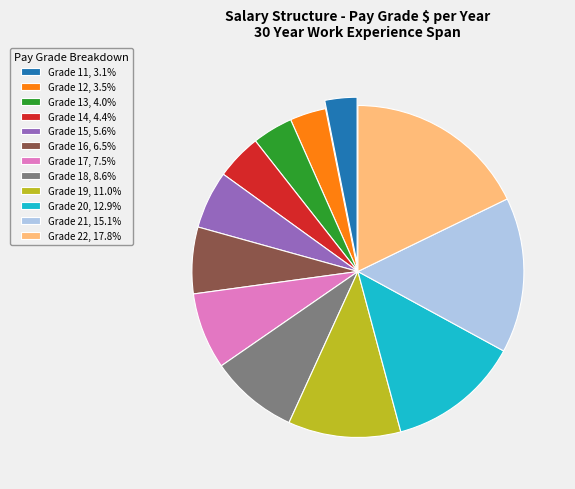

Does any single category account for the majority?

No